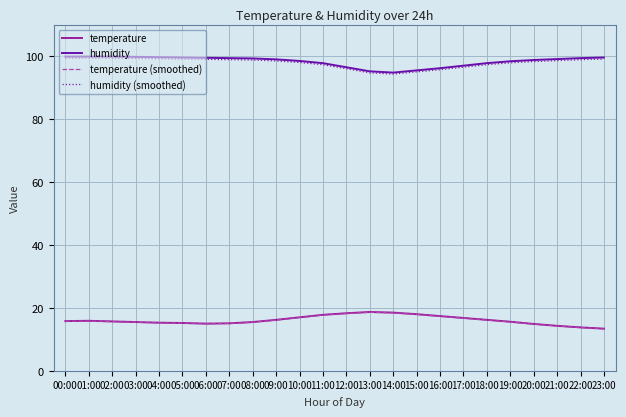

What is the difference between the maximum and second lowest values in the temperature series?

4.9